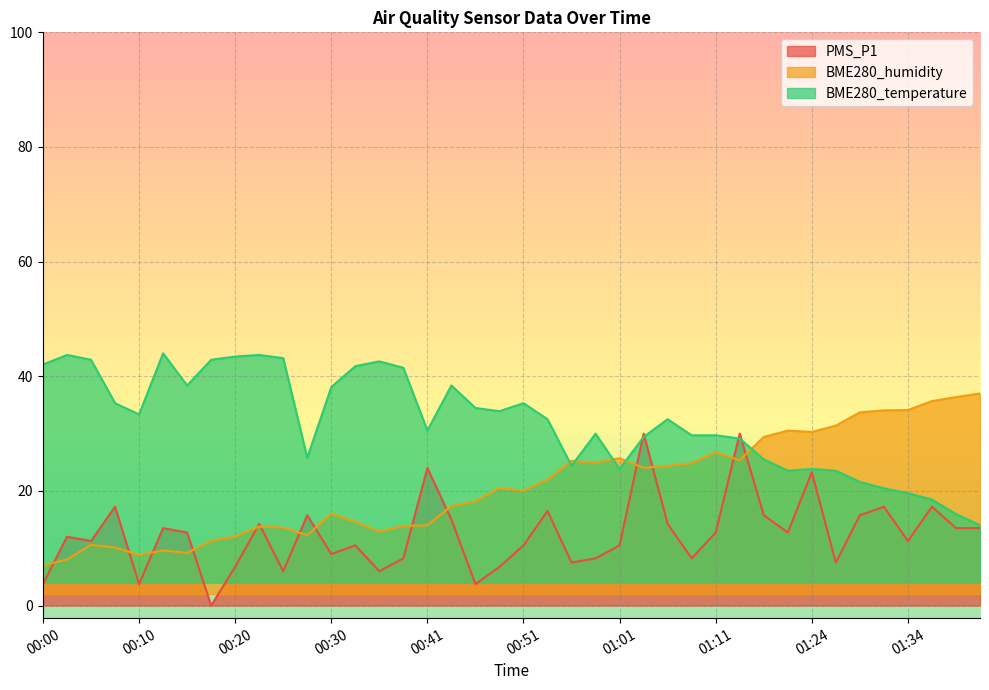

True or false: BME280_humidity has a value of 7.6 at 00:53.

False